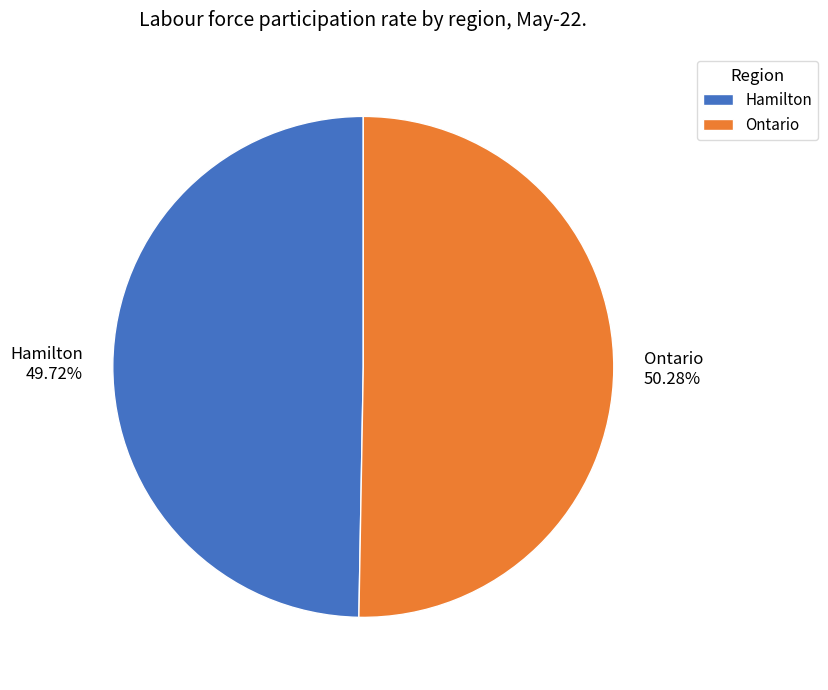

To the nearest percent, what portion does Ontario represent?

50%